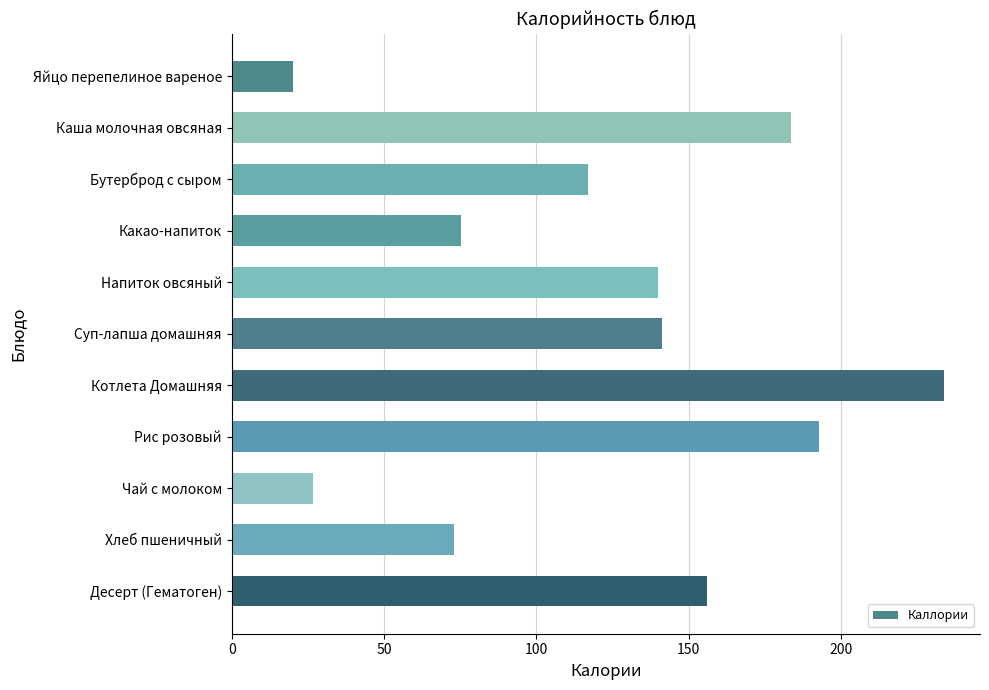

True or false: the data shows 75.2 at Какао-напиток.

True